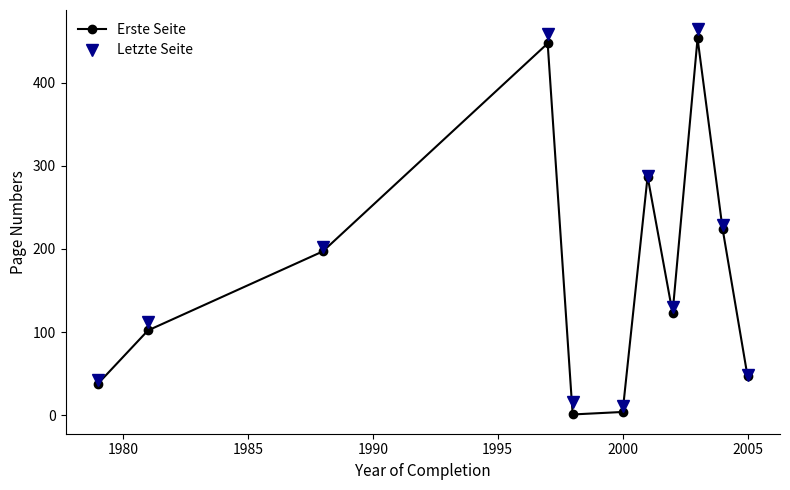

Reading left to right, list all the values displayed in this chart.

Erste Seite: 38.0	102.0	197.0	447.0	1.0	4.0	287.0	123.0	453.0	224.5	47.0
Letzte Seite: 42.0	112.0	202.0	458.0	16.0	11.0	288.0	129.8	464.0	228.8	49.0